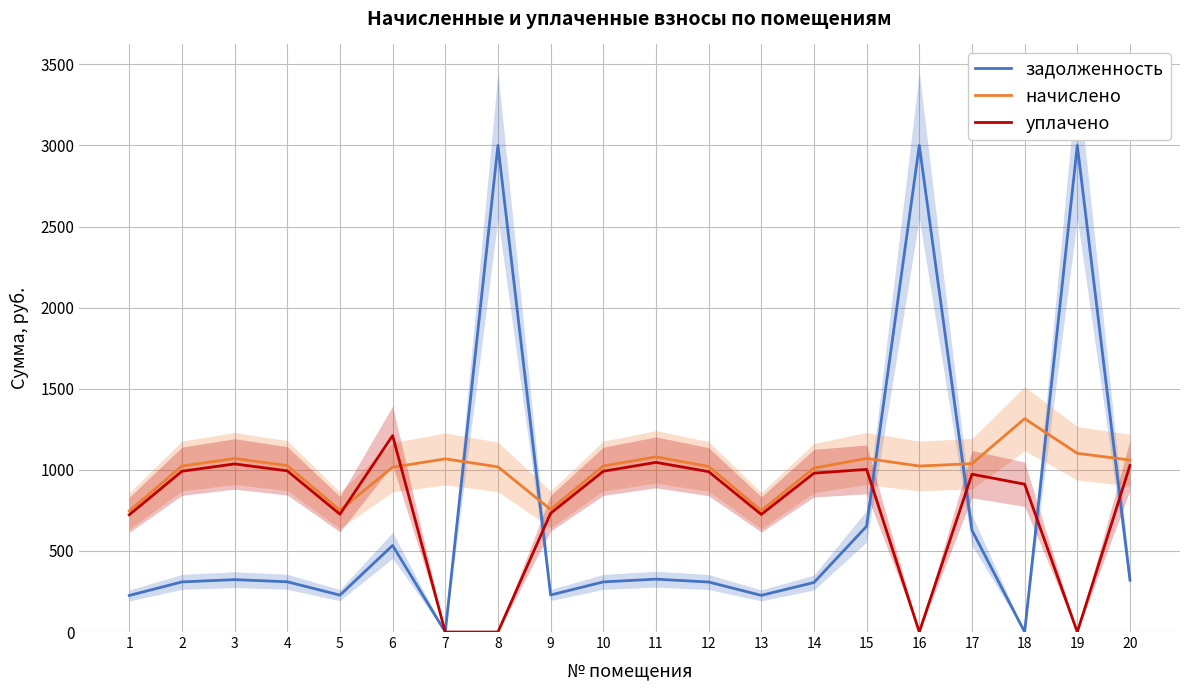

The value of уплачено at 9 is 1018.9. True or false?

False